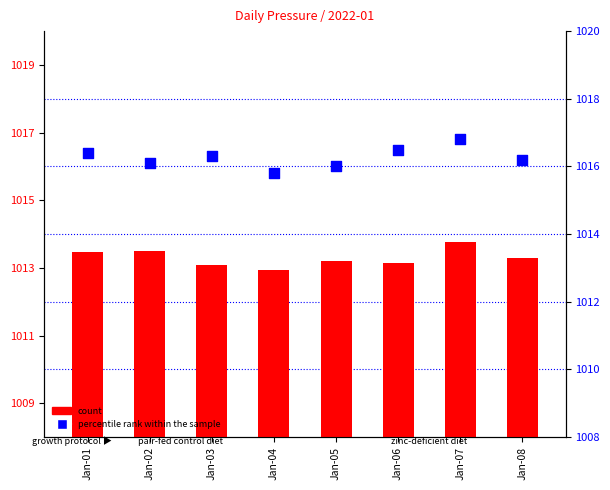

At which category is the sum across all series the highest?

Jan-07